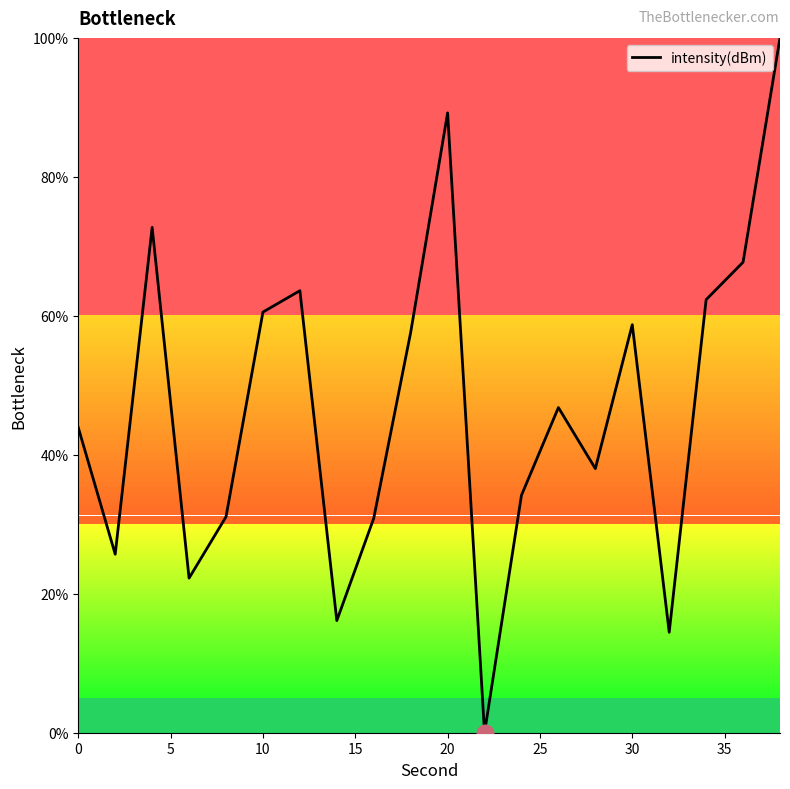

What is the difference between the maximum and minimum values?

100.0